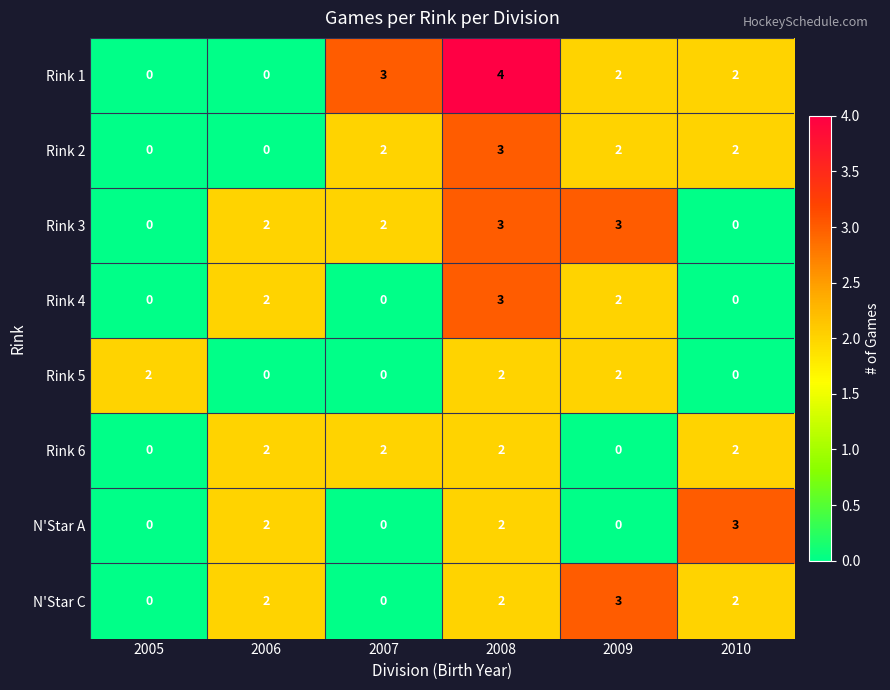

True or false: Rink 6 has a value of 2 at 2007.

True